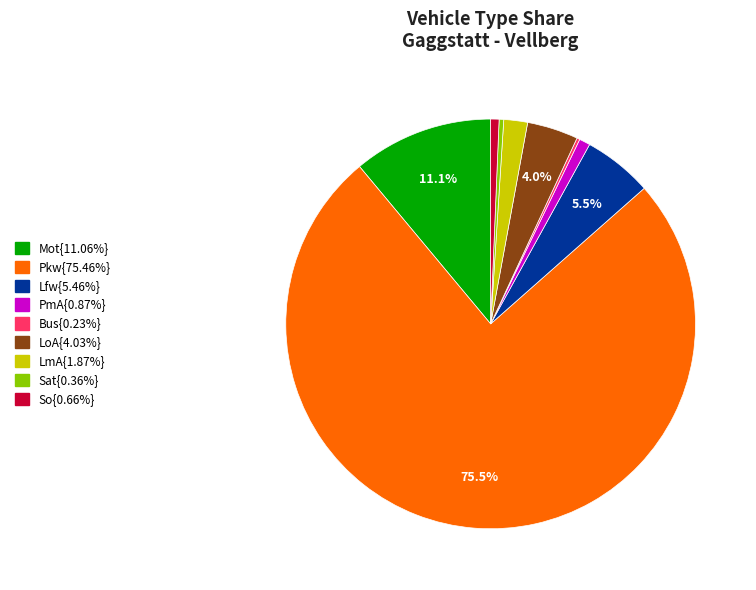

Is there any slice that represents more than half of the pie?

Yes